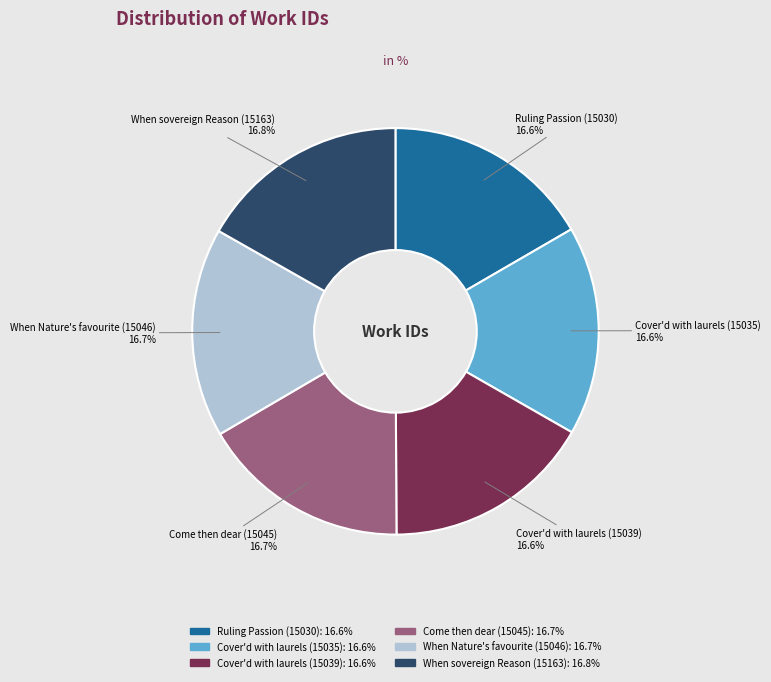

What is the ratio of the value at Come then dear (15045) to the value at When sovereign Reason (15163)?

1.0